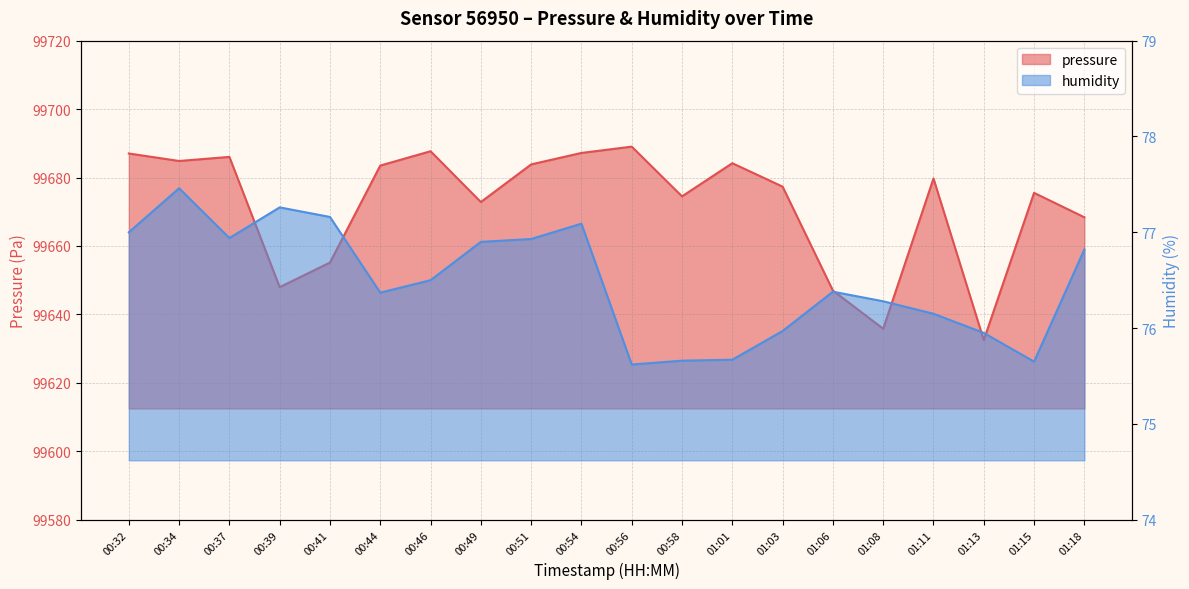

True or false: pressure has more than 1 interior local peaks.

True